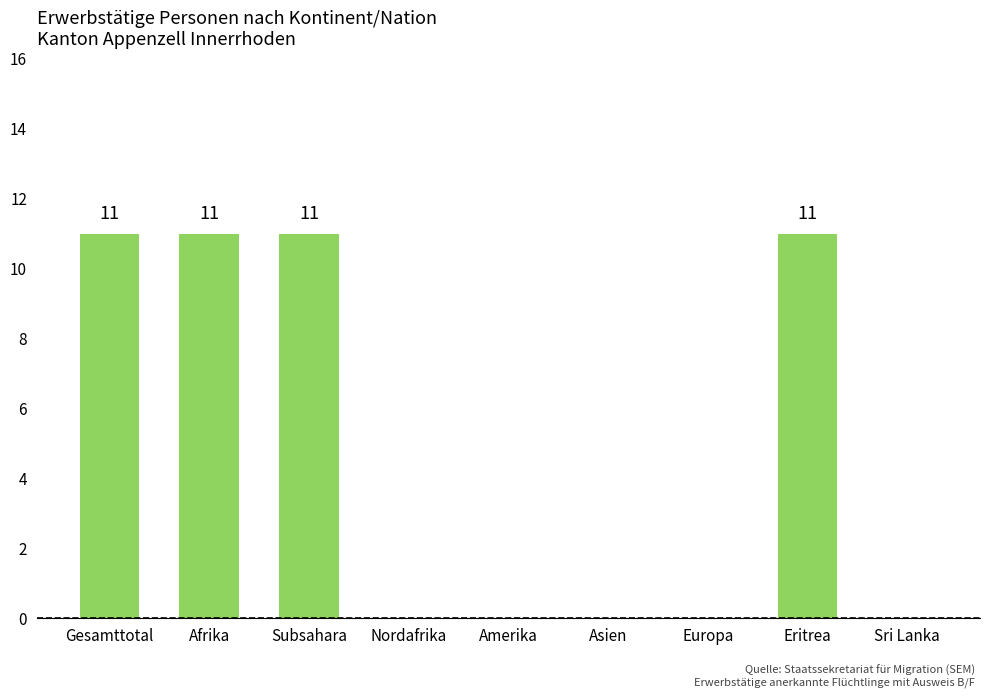

Reading right to left, list all the values displayed in this chart.

0	11	0	0	0	0	11	11	11